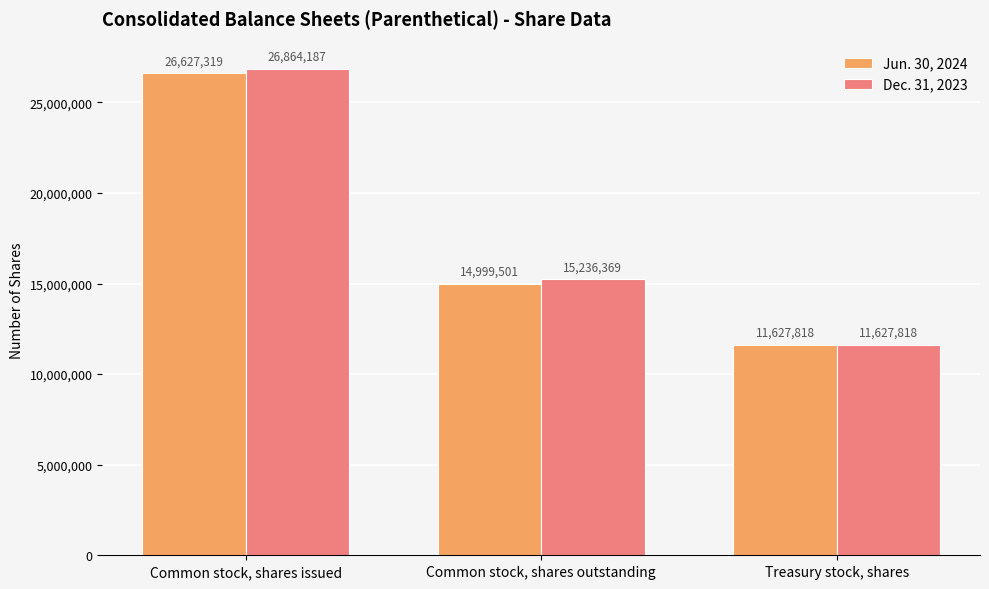

What is the label of the 1st bar from the left?

Common stock, shares issued